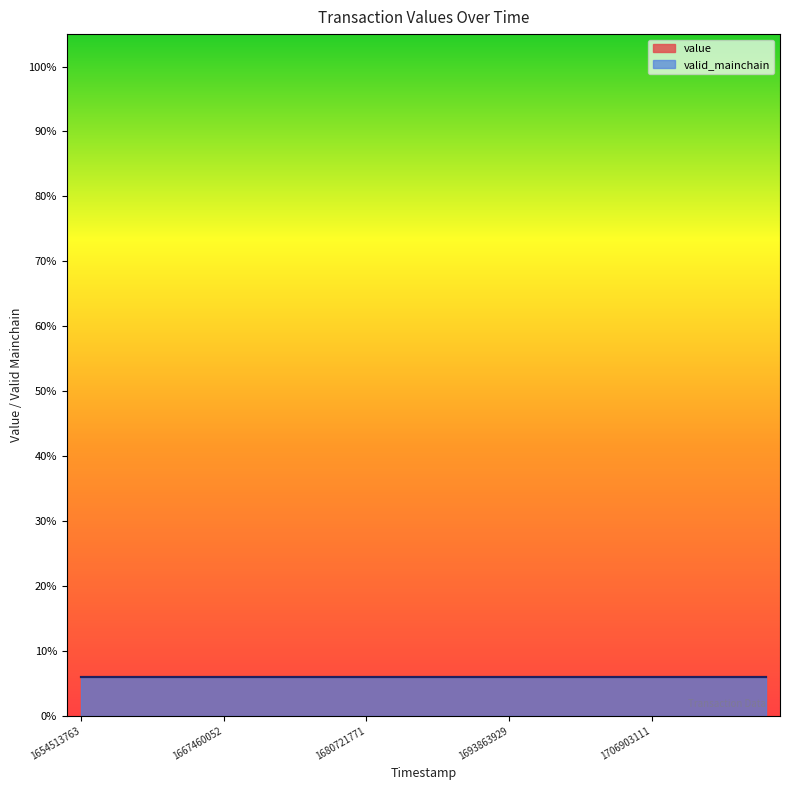

Does the chart have visible grid lines?

No